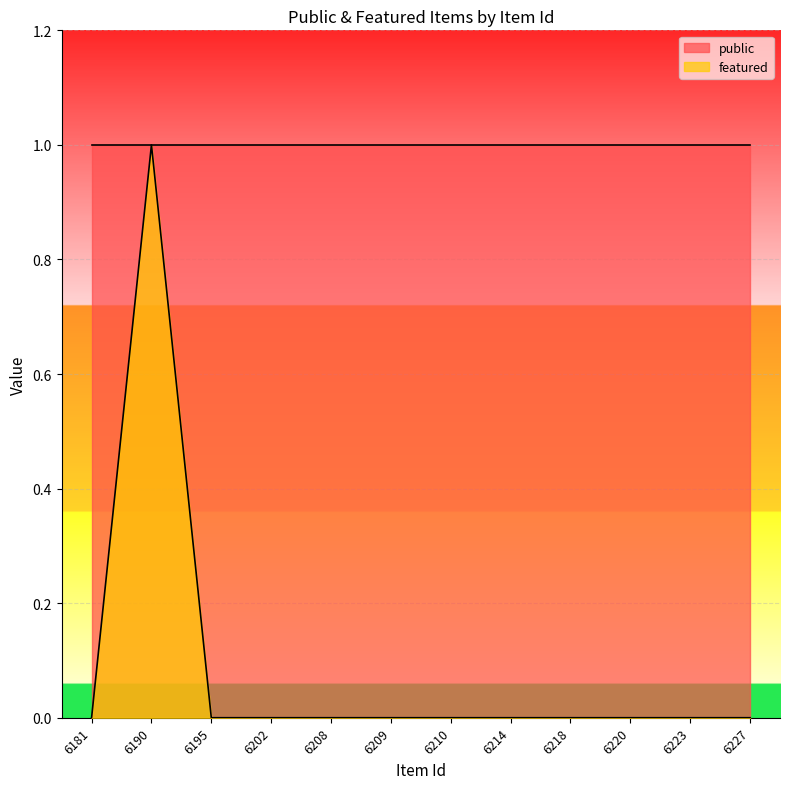

Rank the categories by value from highest to lowest.

6190, 6181, 6195, 6202, 6208, 6209, 6210, 6214, 6218, 6220, 6223, 6227